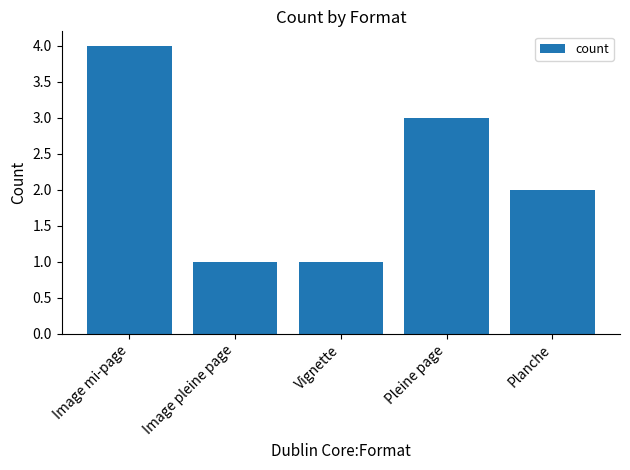

Does the chart contain stacked bars?

No